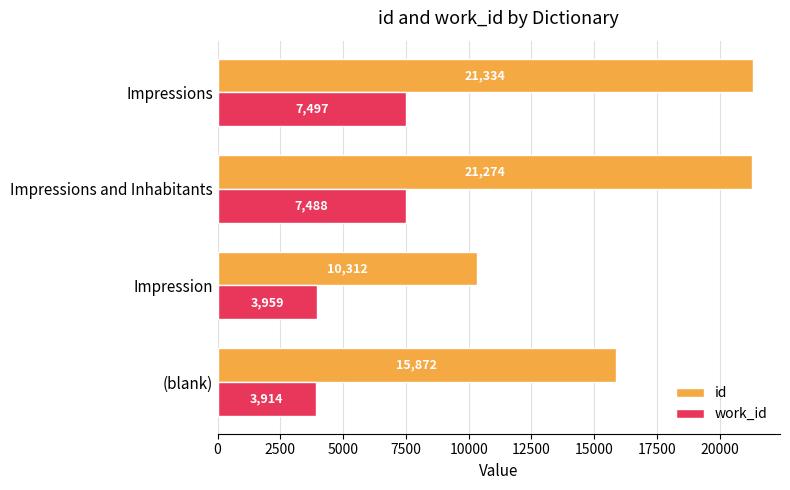

At which category is the sum across all series the highest?

Impressions